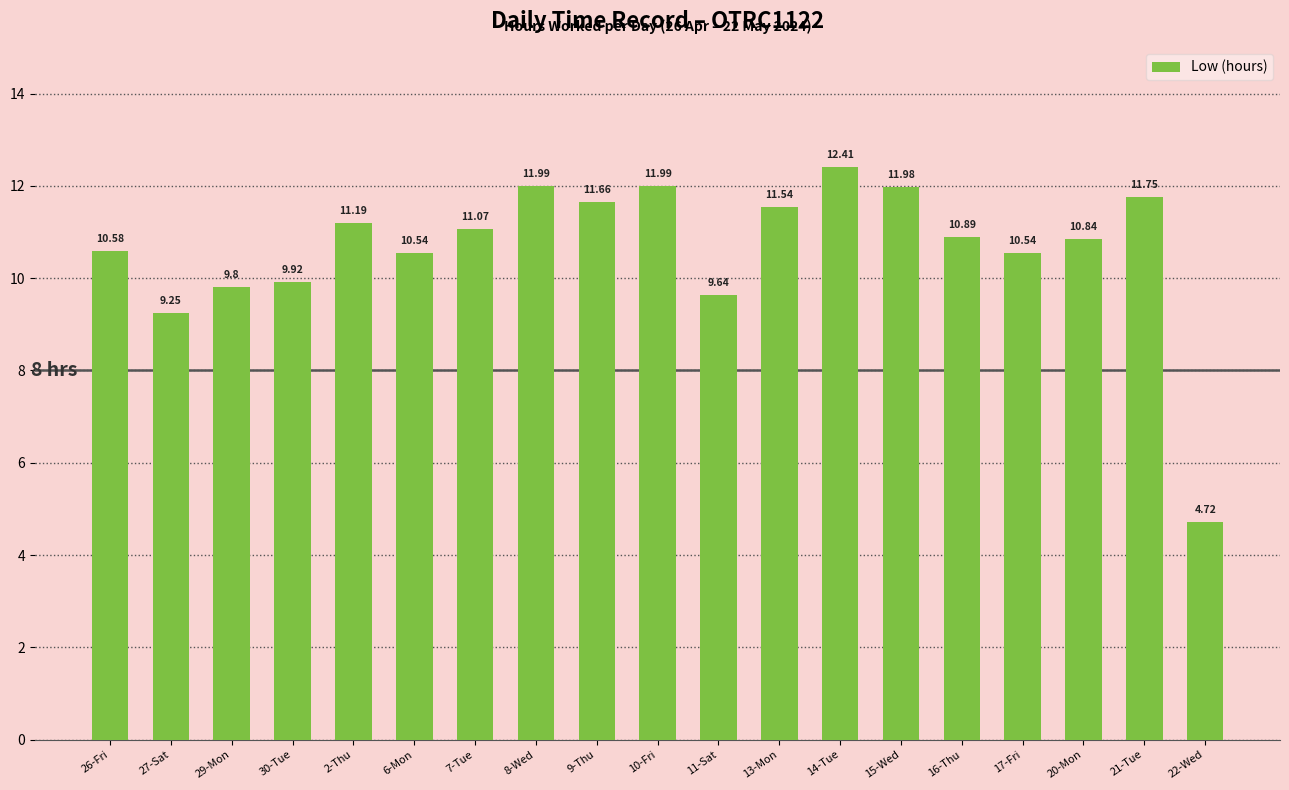

What is the ratio of the value at 20-Mon to the value at 30-Tue?

1.1